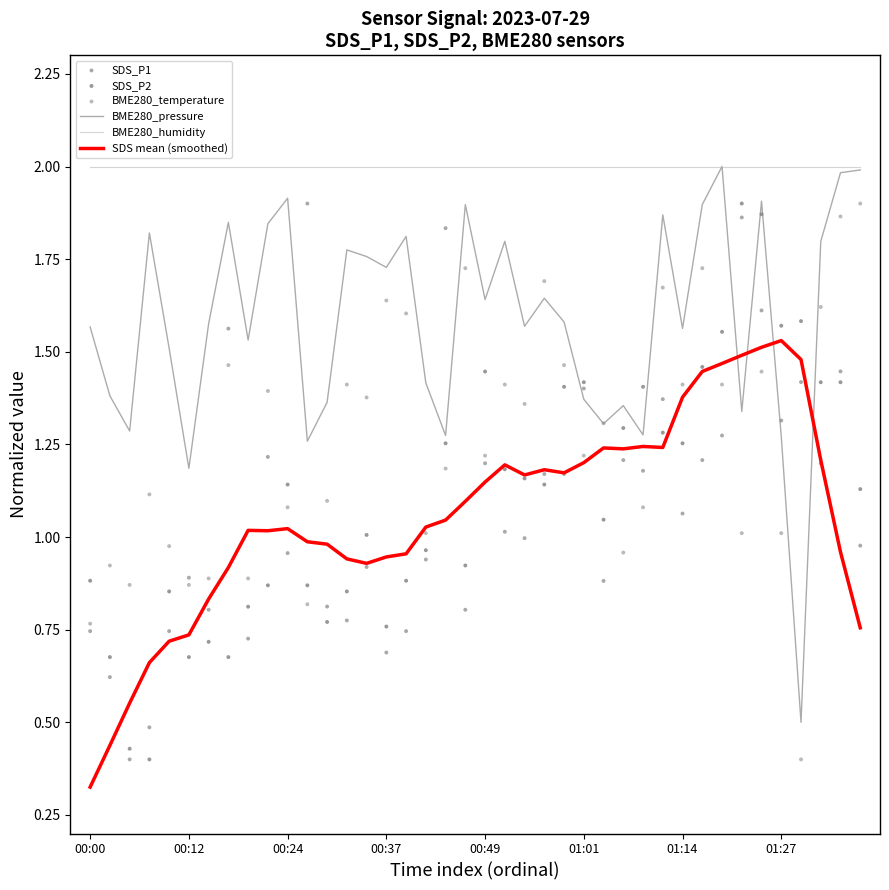

True or false: SDS mean (smoothed) and BME280_humidity cross at least once.

False